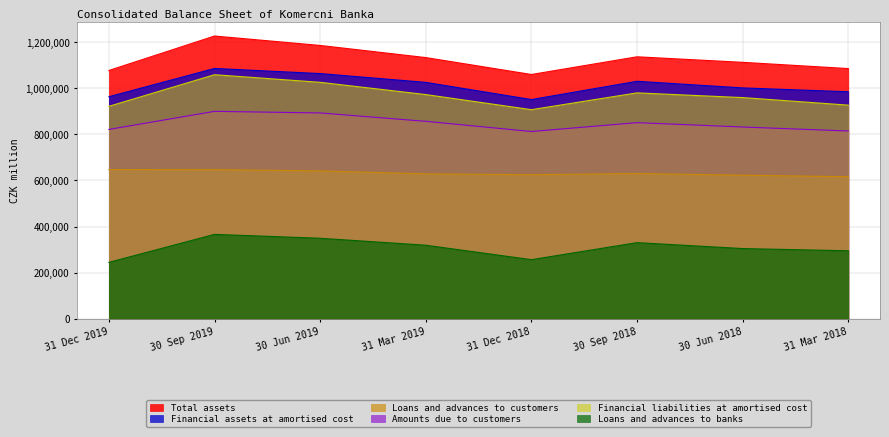

At which label does Amounts due to customers first exceed 850904?

30 Sep 2019